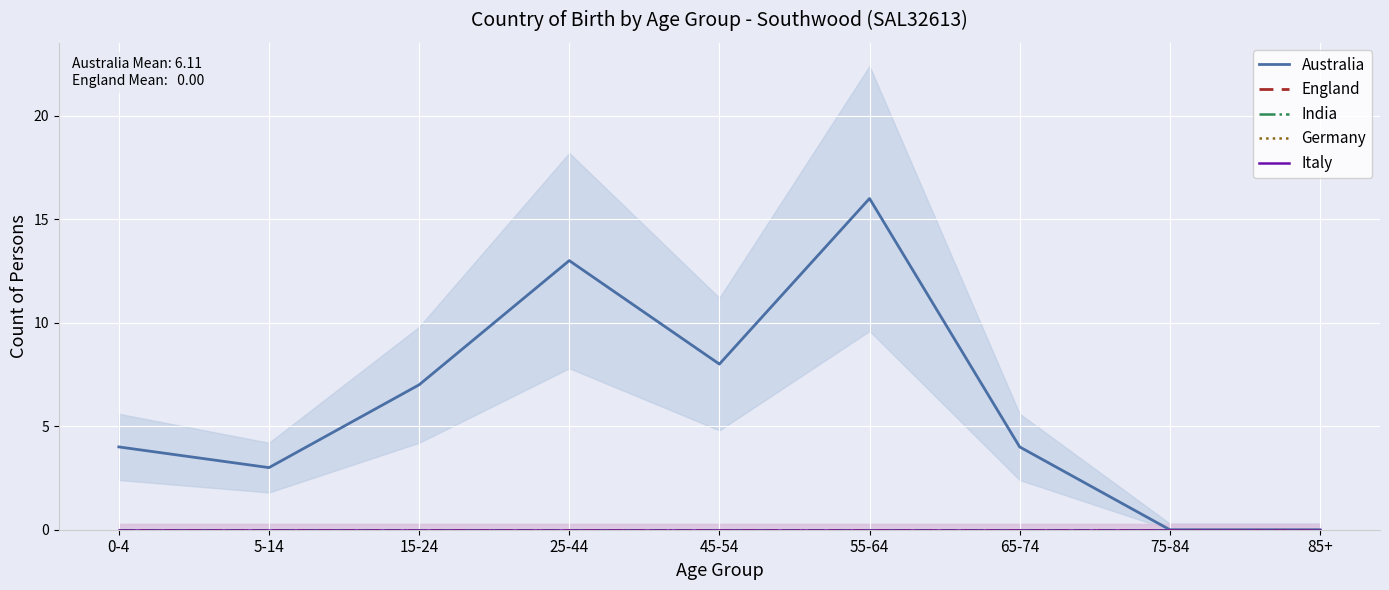

Does the chart display data point markers on the line(s)?

No